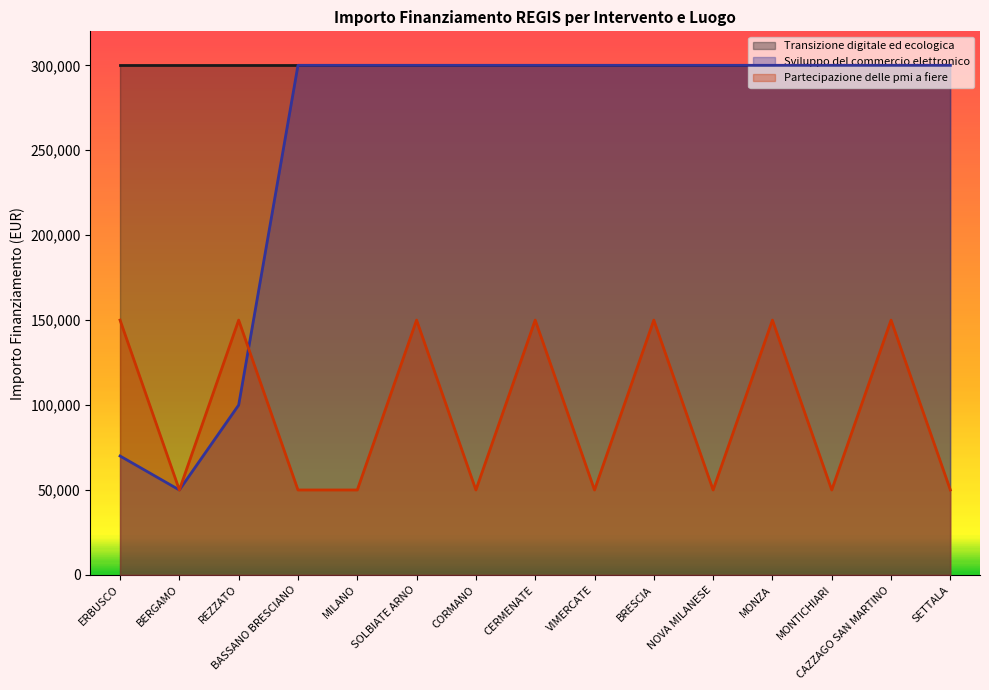

Which category has the highest value across all series?

BASSANO BRESCIANO